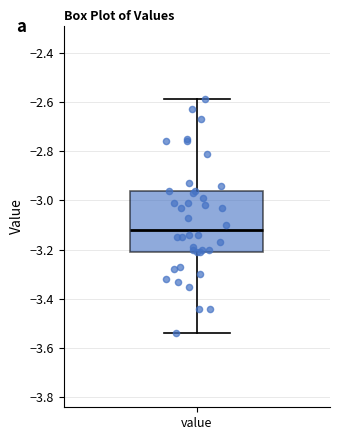

Read this box plot against the y-axis: the position of the median line, the range covered by the box, and the ends of both whiskers. The values are not printed on the chart, so give them approximately, as read against the axis.

median -3.12, box -3.20 to -2.96, whiskers -3.54 to -2.58